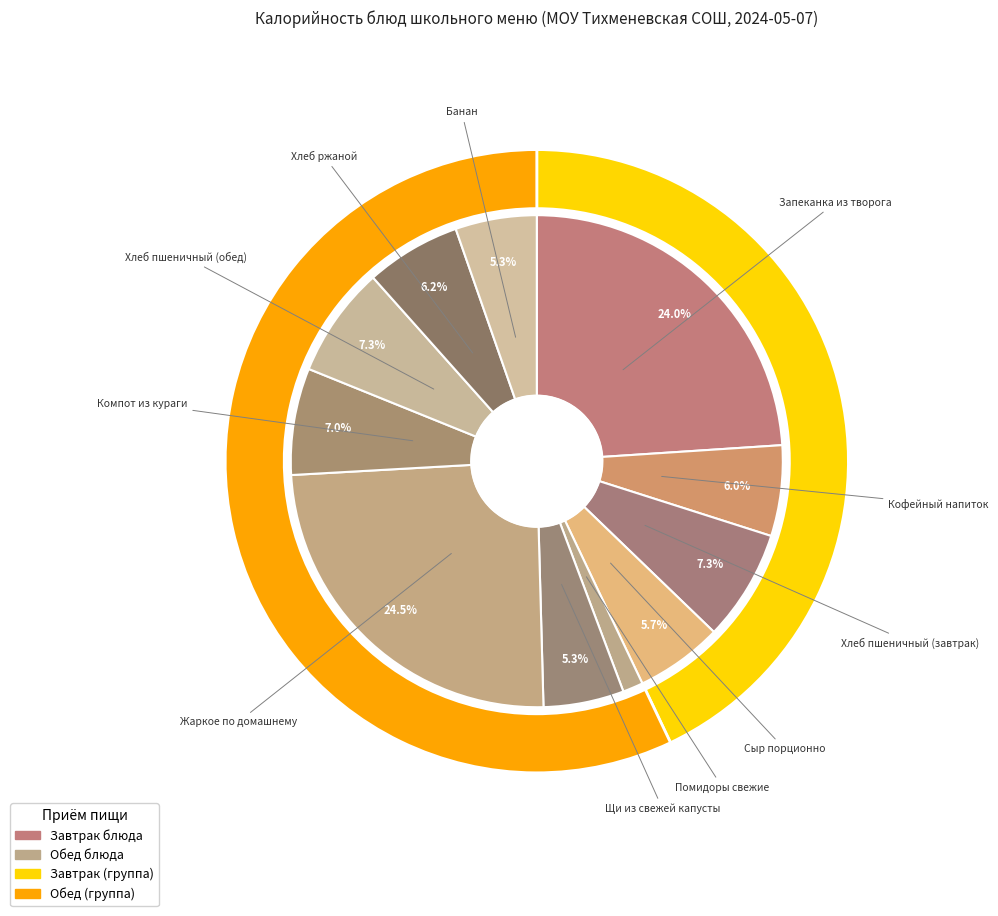

To the nearest percent, what is the average slice percentage?

9%